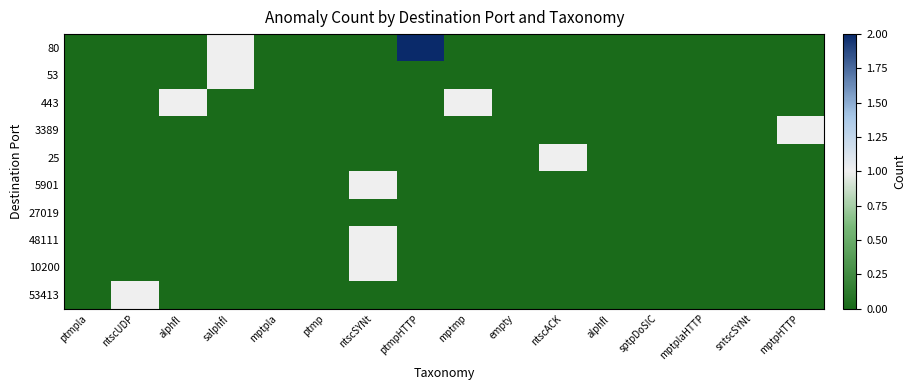

At how many categories does at least one series exceed 1?

1